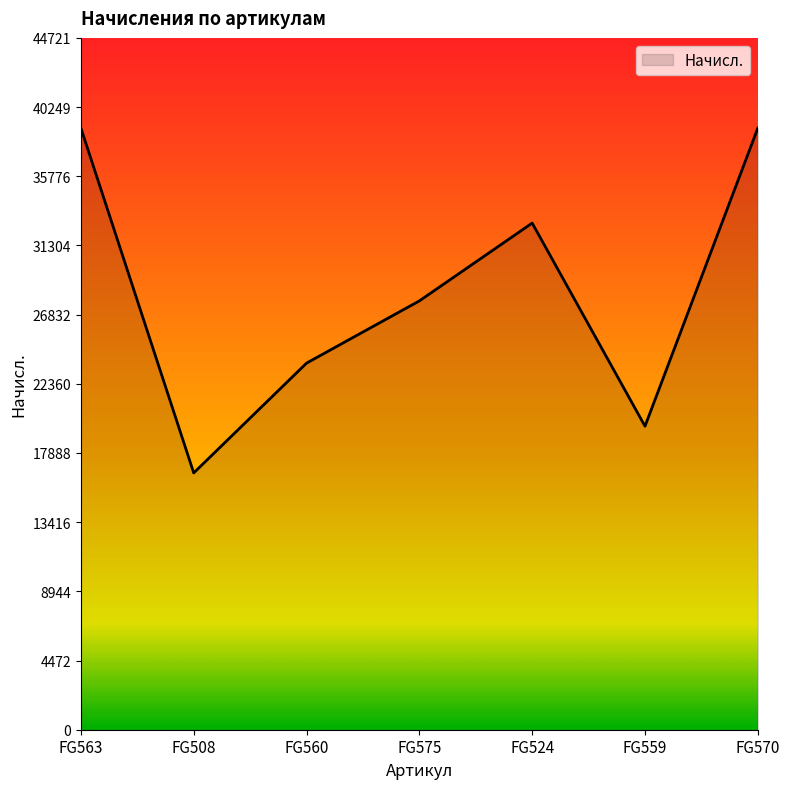

What position from the right is FG508?

6